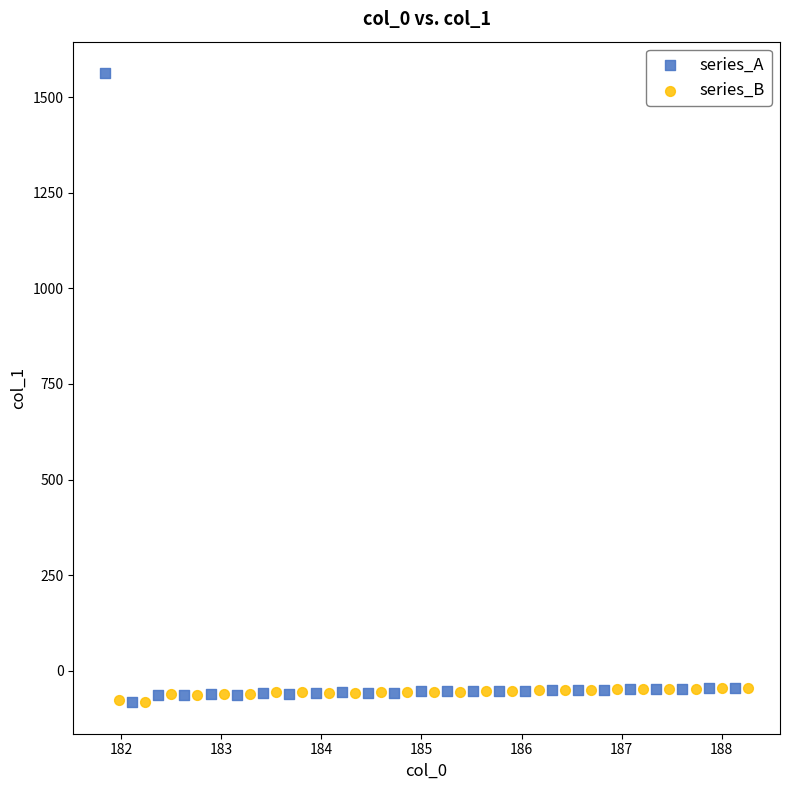

Which series contains the highest Y value?

series_A